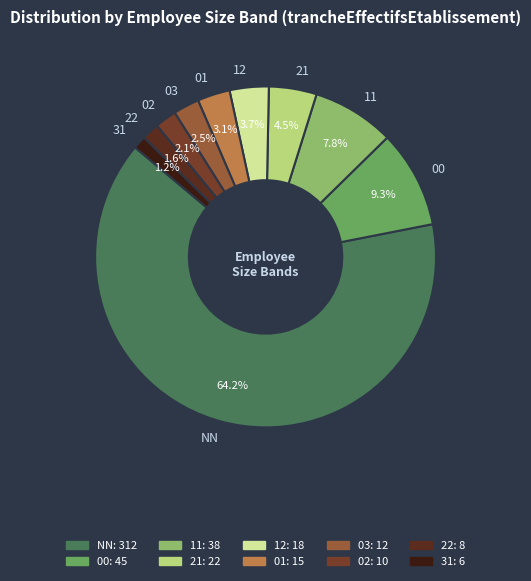

Combined, what portion of the pie is 12 and 03?

6.2%